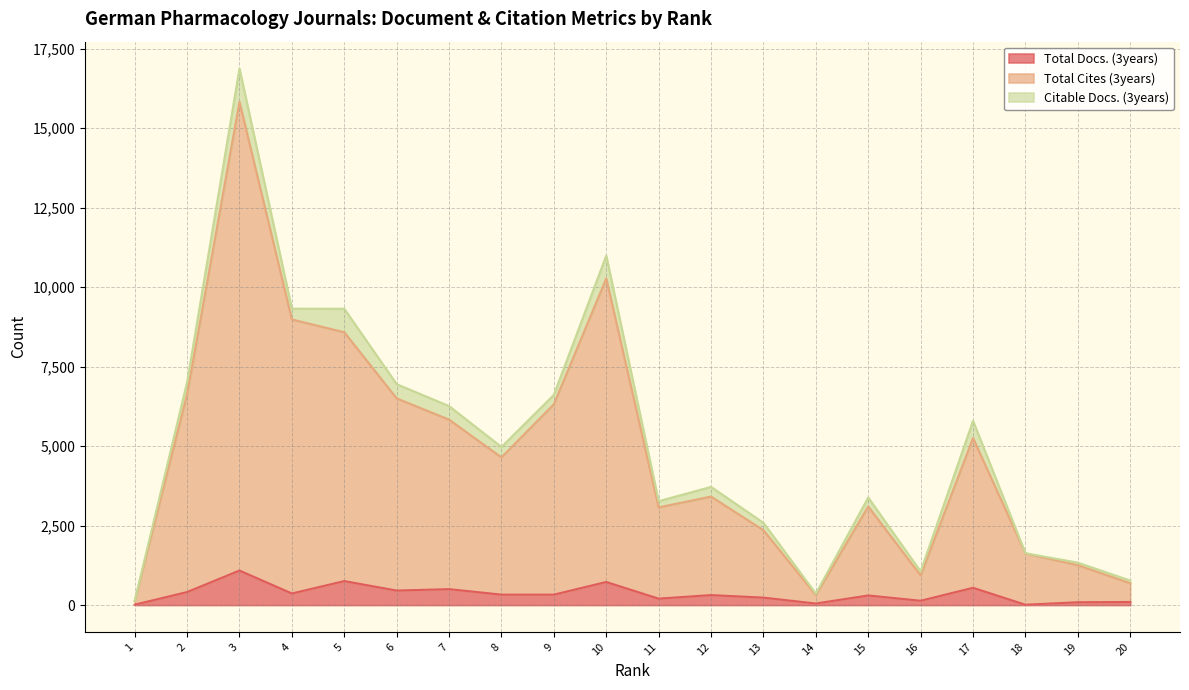

The value of Total Docs. (3years) at 10 is 726. True or false?

True